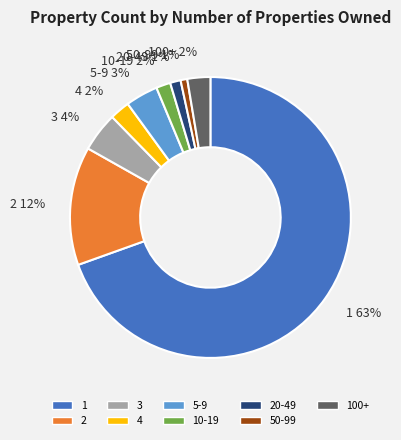

To the nearest percent, what is the difference between the largest and smallest slice percentages?

69%